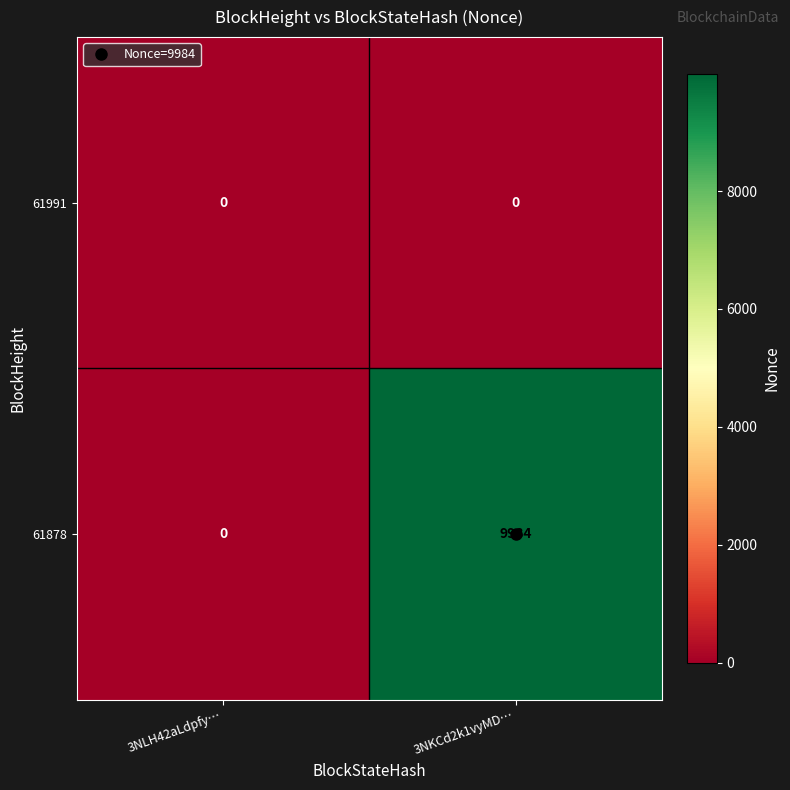

How many series are shown in this chart?

2